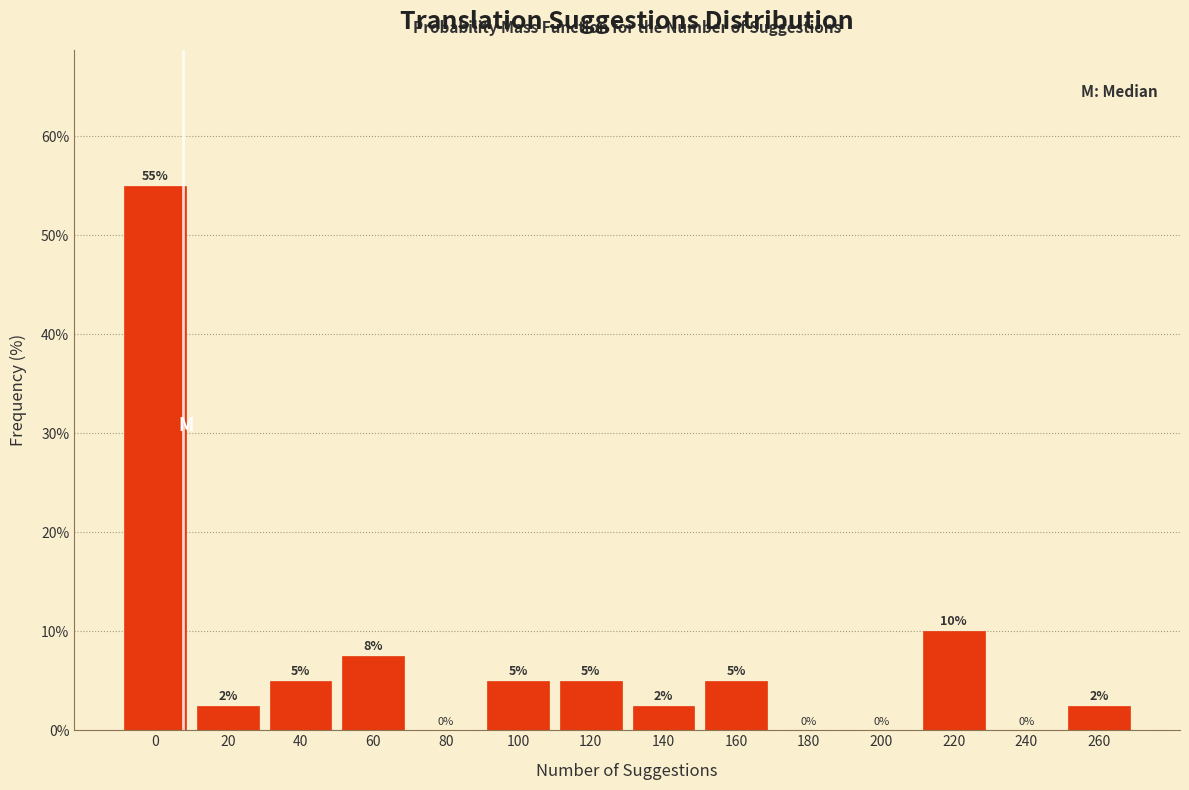

Between 220 and 180, which is larger?

220